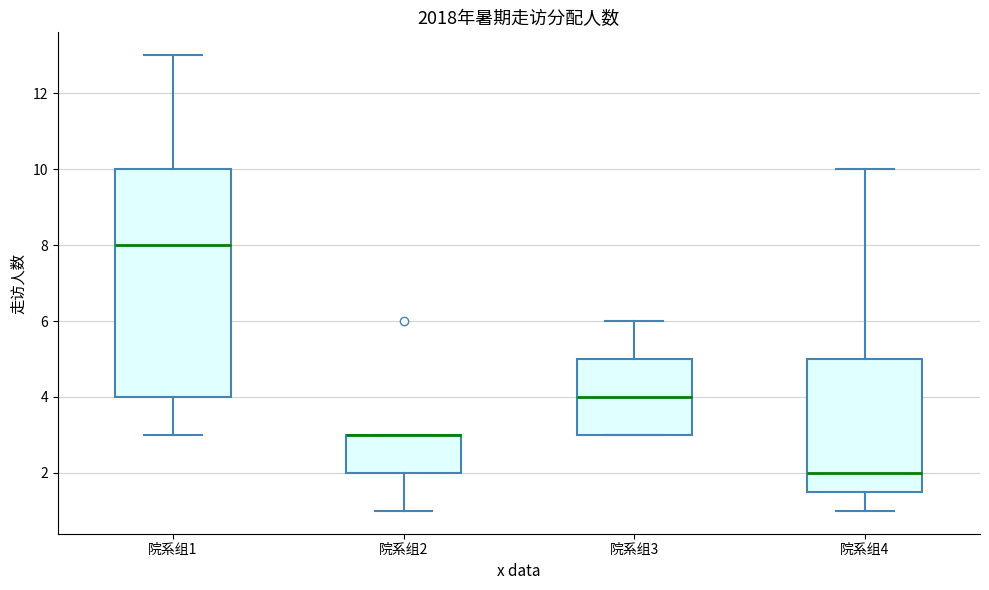

Which box is the tallest, from its lower edge to its upper edge?

院系组1